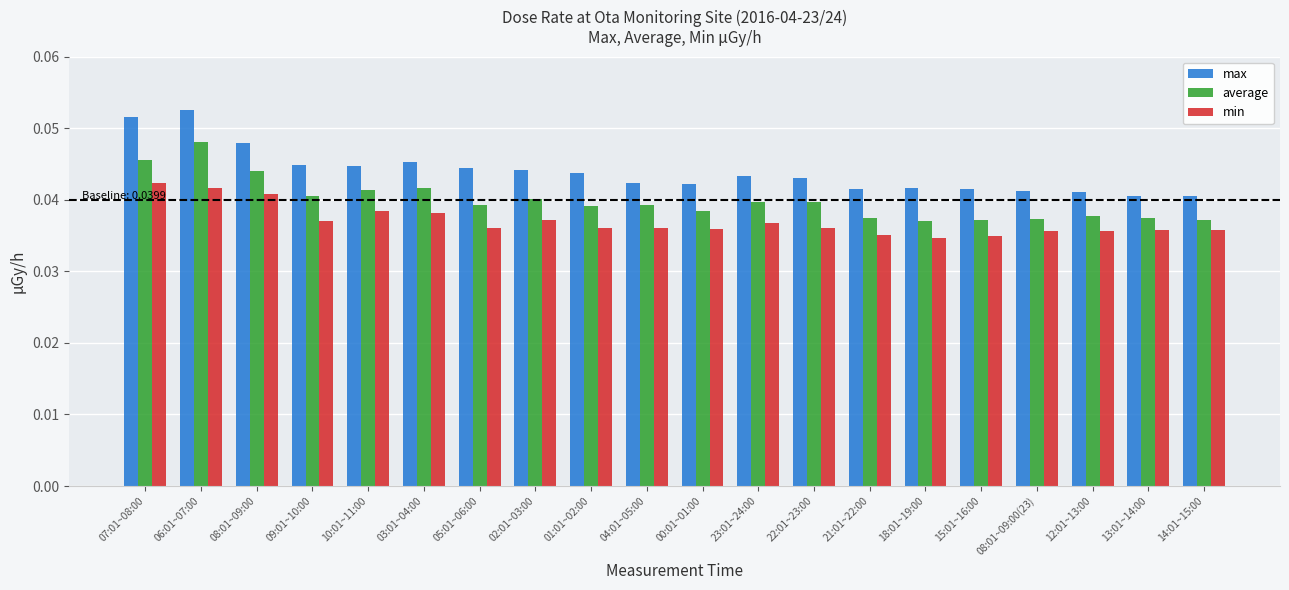

At 09:01~10:00, list the series in order from smallest to largest.

min, average, max